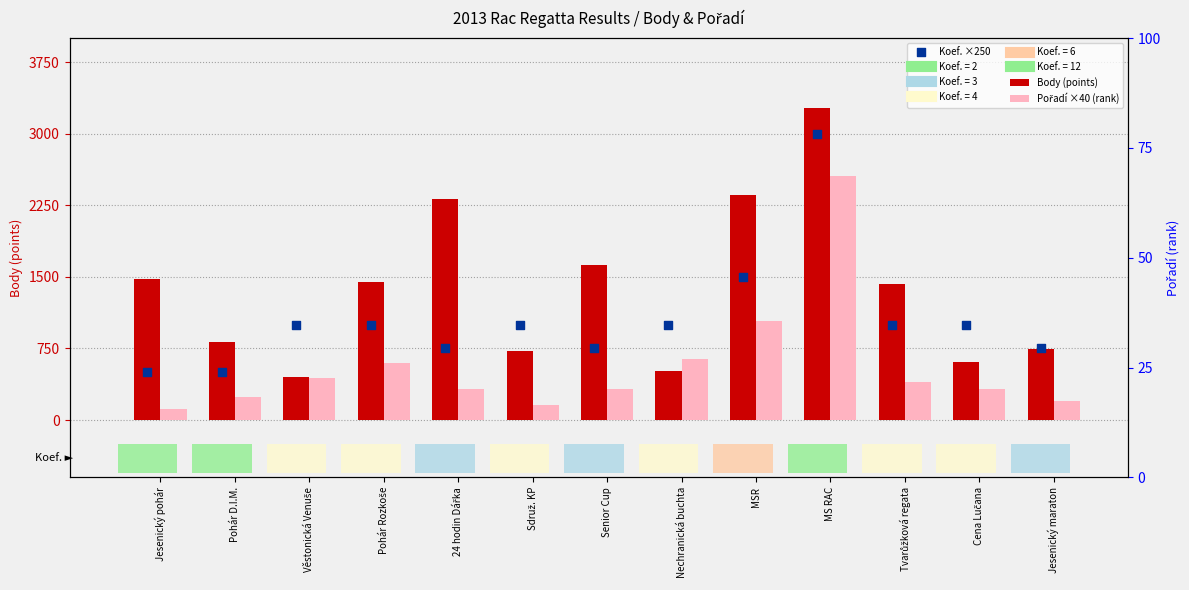

What is the total value across all series at Pohár D.I.M.?

1555